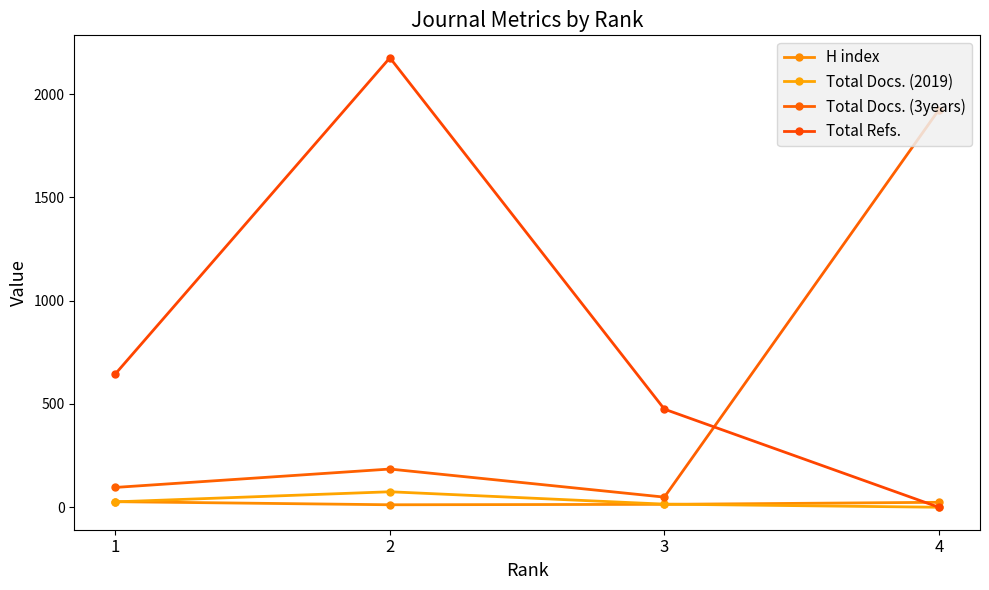

How many values in Total Refs. are above zero?

3